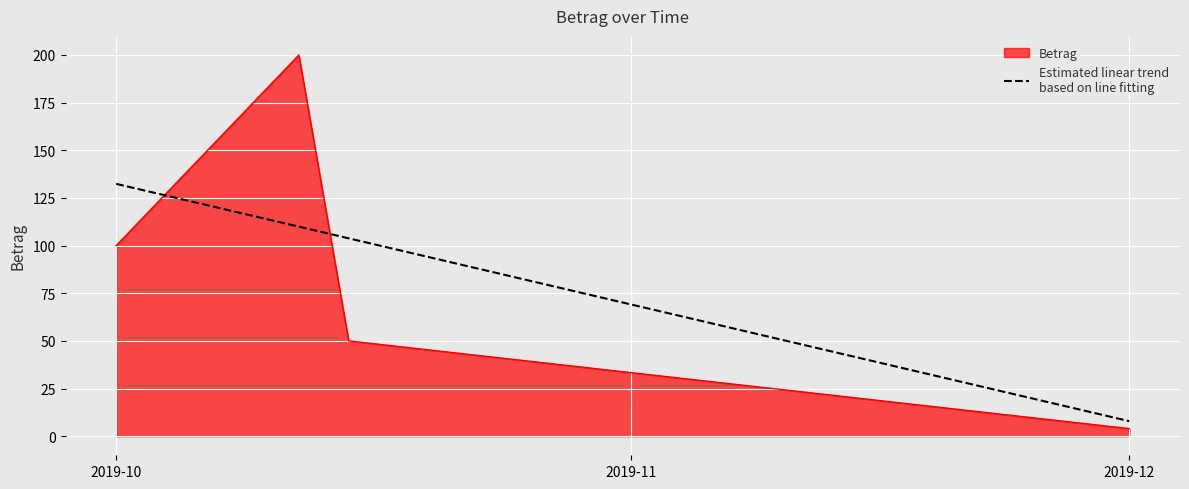

What is the maximum value shown in the chart?

200.0